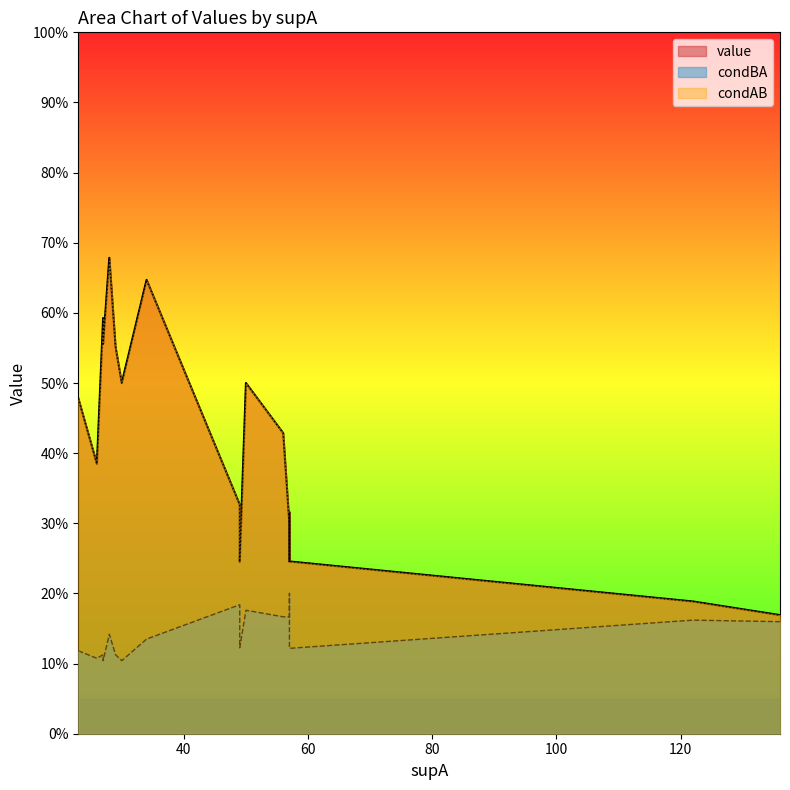

What is the total value across all series at 29?

1.2